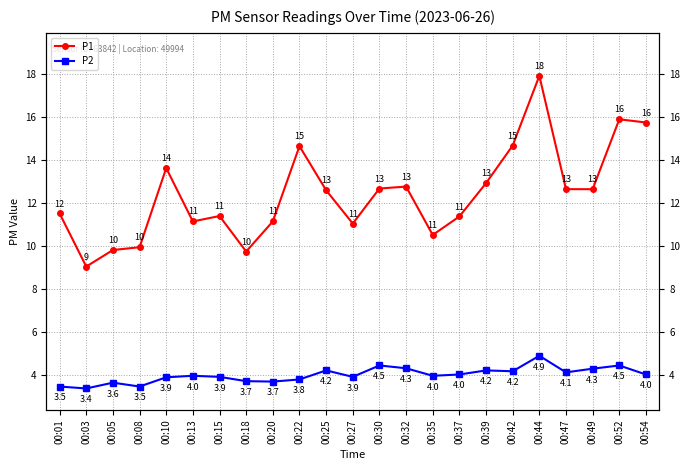

What is the difference between the second highest and second lowest values in the P2 series?

1.0